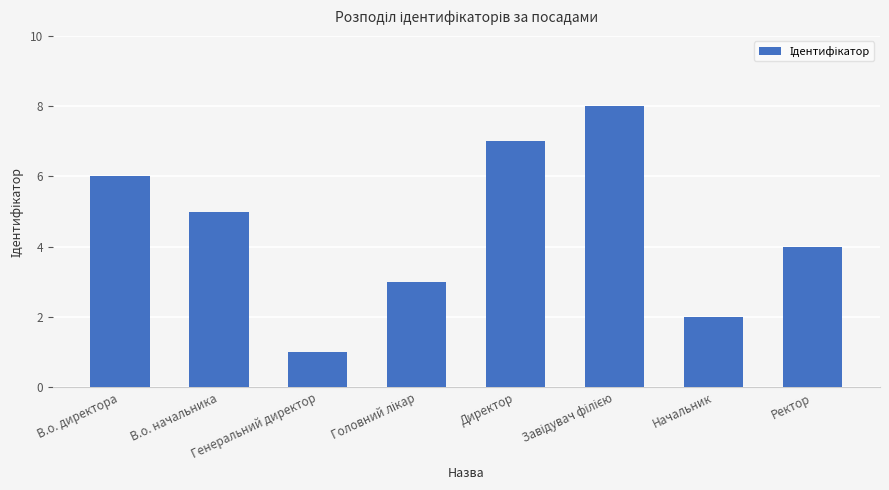

Where is the data nearest to the value 4?

Ректор